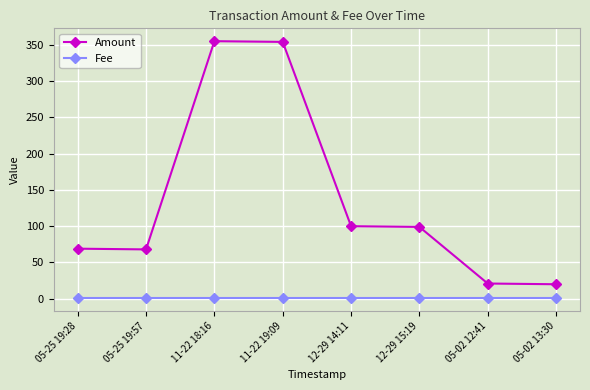

What is the label of the 2nd point from the right?

05-02 12:41